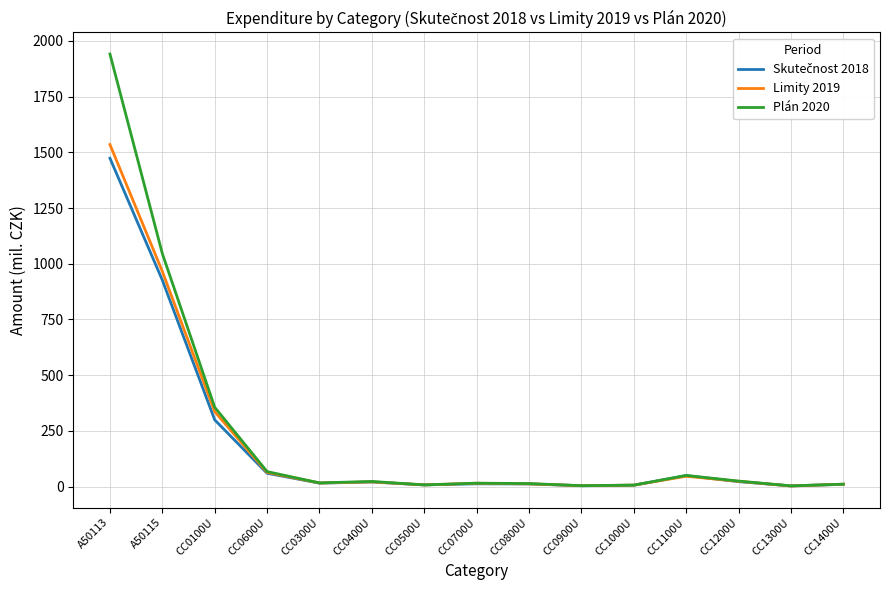

At which label does Limity 2019 reach its peak?

A50113